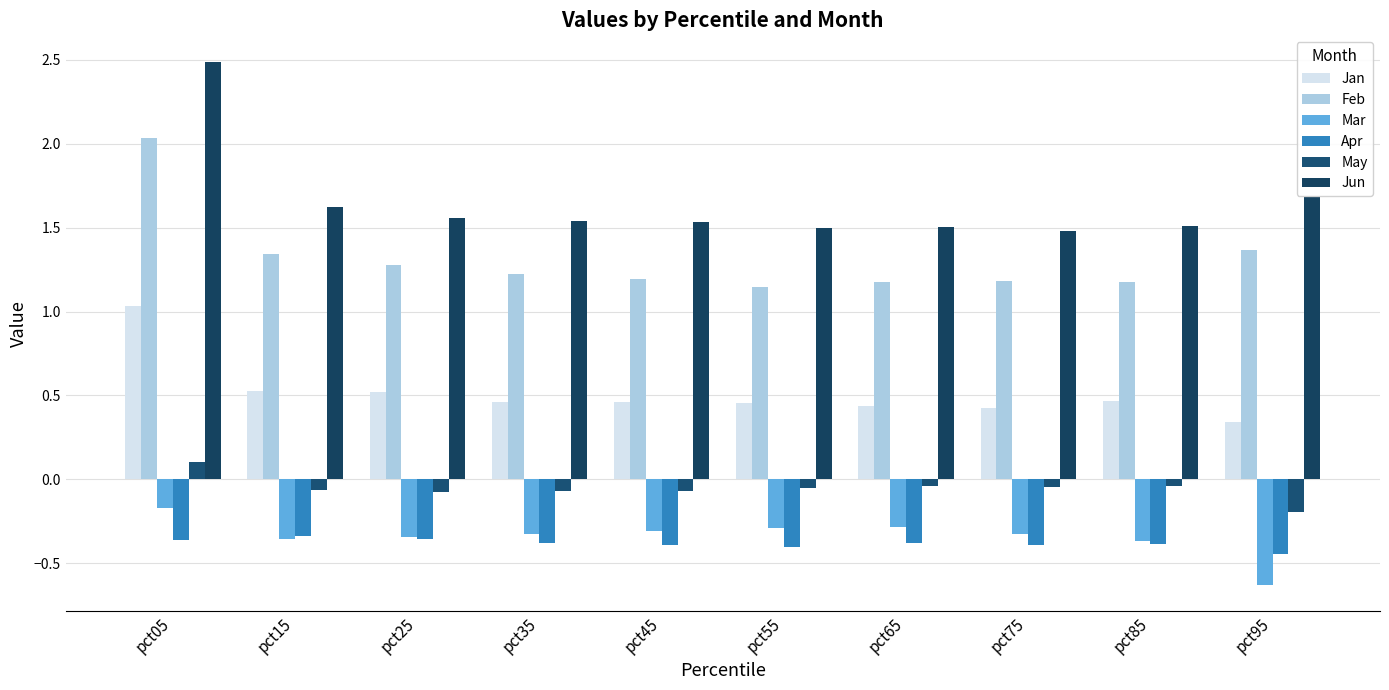

Reading left to right, extract all data points from this chart.

Jan: pct05=1.0	pct15=0.5	pct25=0.5	pct35=0.5	pct45=0.5	pct55=0.5	pct65=0.4	pct75=0.4	pct85=0.5	pct95=0.3
Feb: pct05=2.0	pct15=1.3	pct25=1.3	pct35=1.2	pct45=1.2	pct55=1.1	pct65=1.2	pct75=1.2	pct85=1.2	pct95=1.4
Mar: pct05=-0.2	pct15=-0.4	pct25=-0.3	pct35=-0.3	pct45=-0.3	pct55=-0.3	pct65=-0.3	pct75=-0.3	pct85=-0.4	pct95=-0.6
Apr: pct05=-0.4	pct15=-0.3	pct25=-0.4	pct35=-0.4	pct45=-0.4	pct55=-0.4	pct65=-0.4	pct75=-0.4	pct85=-0.4	pct95=-0.4
May: pct05=0.1	pct15=-0.1	pct25=-0.1	pct35=-0.1	pct45=-0.1	pct55=-0.0	pct65=-0.0	pct75=-0.0	pct85=-0.0	pct95=-0.2
Jun: pct05=2.5	pct15=1.6	pct25=1.6	pct35=1.5	pct45=1.5	pct55=1.5	pct65=1.5	pct75=1.5	pct85=1.5	pct95=1.7